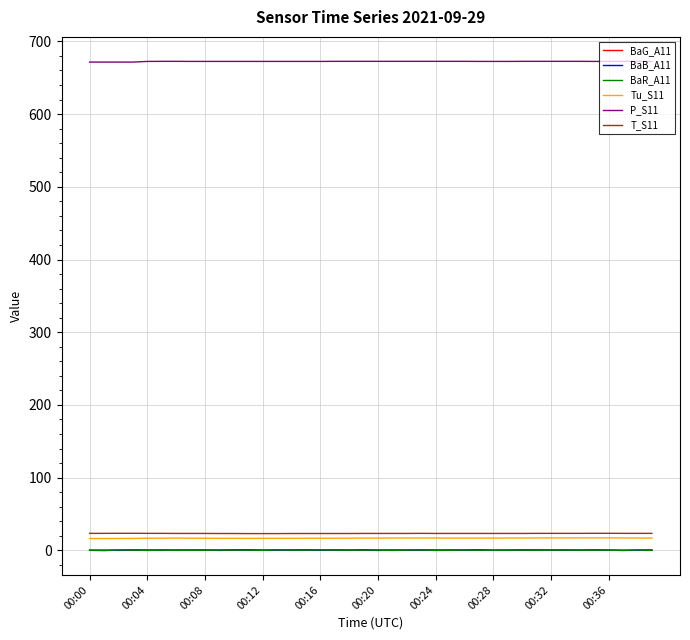

What is the difference between the maximum and minimum values in the BaB_A11 series?

0.8